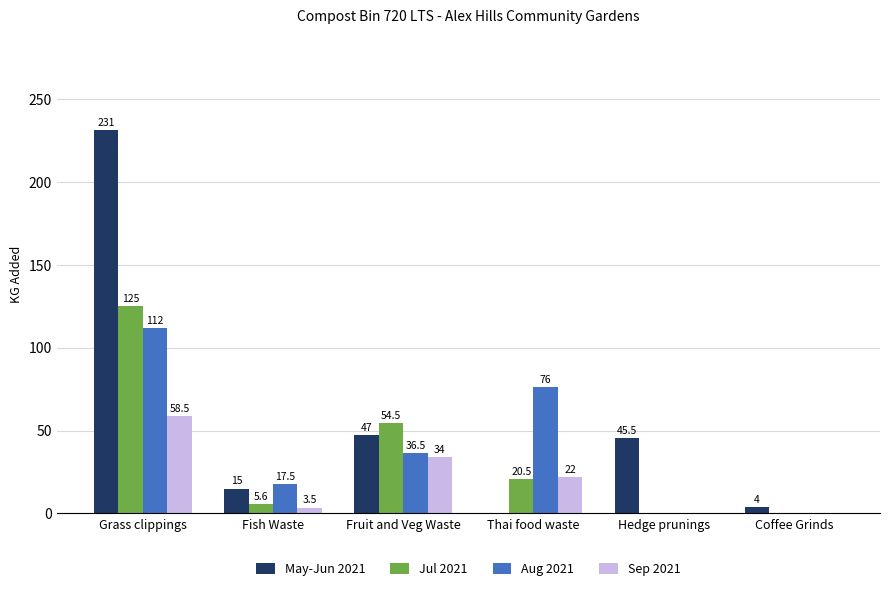

What are all the series names shown in the legend?

May-Jun 2021, Jul 2021, Aug 2021, Sep 2021